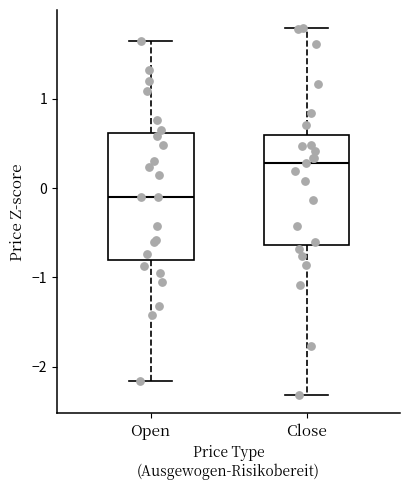

Reading left to right, read every box against the y-axis: the position of its median line, the range the box covers, and the ends of its whiskers. The values are not printed on the chart, so give them approximately, as read against the axis.

Open: median -0.1, box -0.8 to 0.6, whiskers -2.2 to 1.6
Close: median 0.3, box -0.6 to 0.6, whiskers -2.3 to 1.8